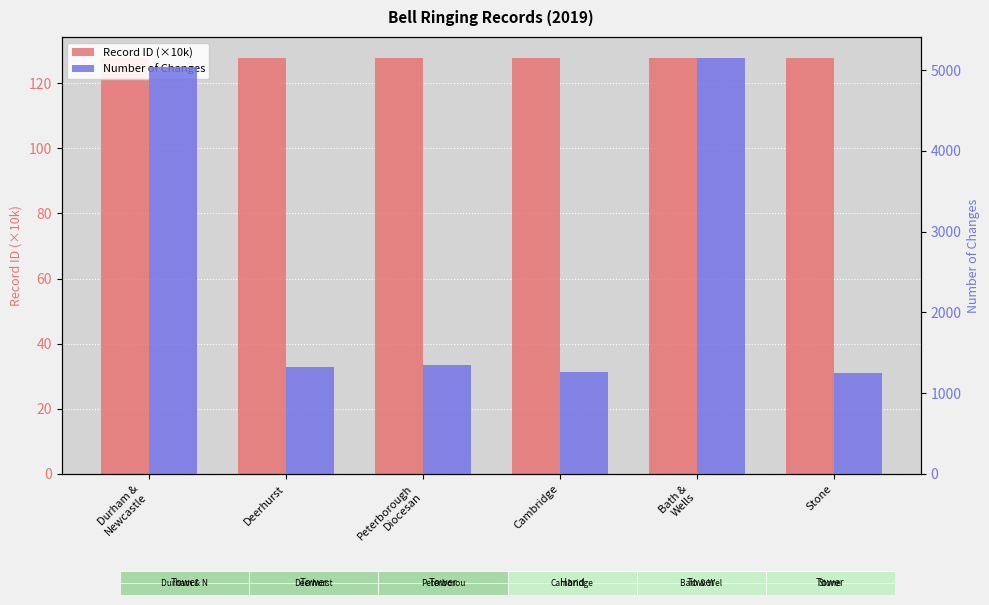

Between Bath &
Wells and Cambridge, which is larger?

Bath &
Wells